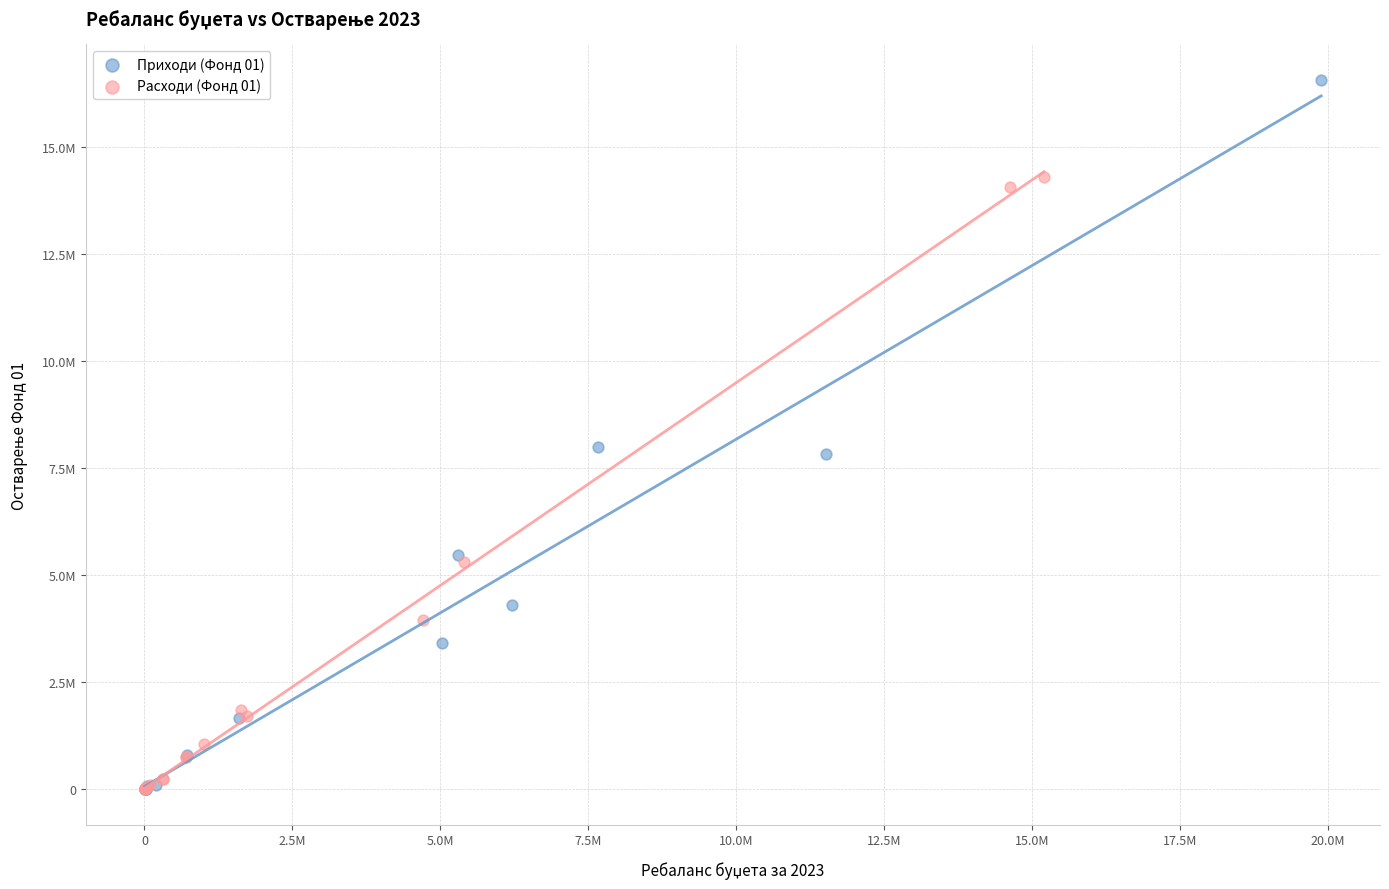

What are all the series names shown in the legend?

Приходи (Фонд 01), Расходи (Фонд 01)